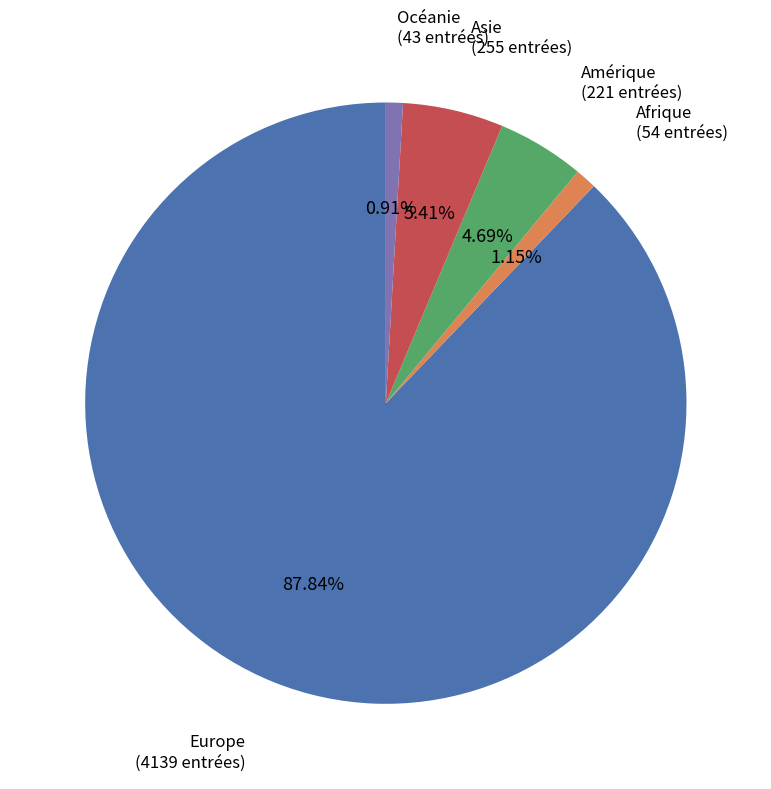

Is there a majority slice in this chart?

Yes